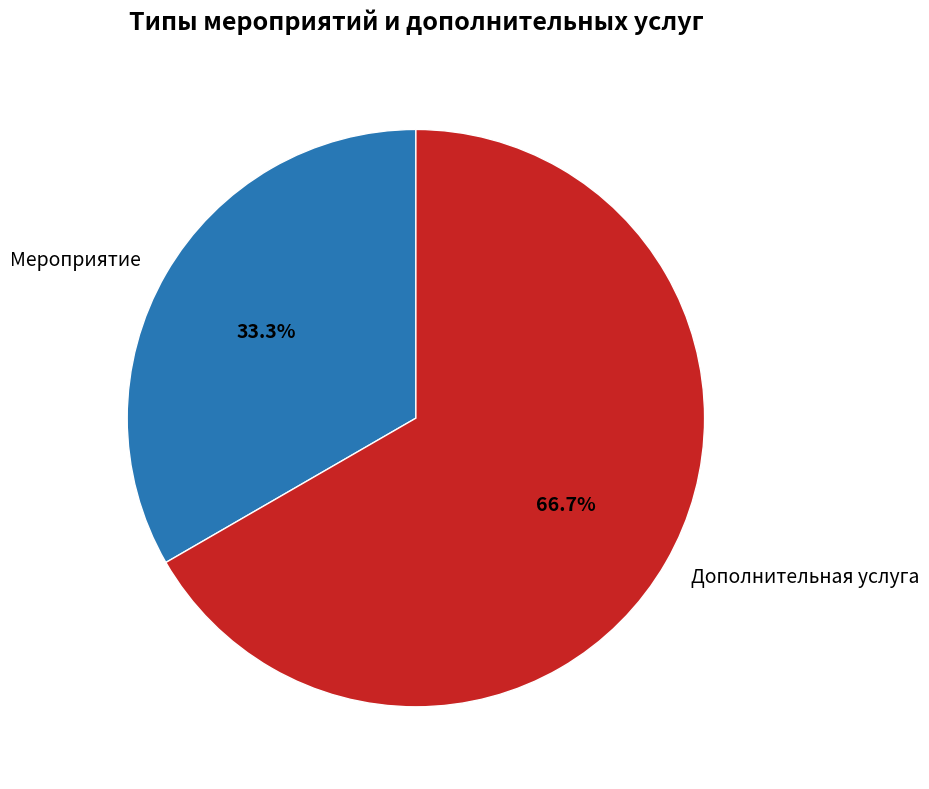

Is there a majority slice in this chart?

Yes